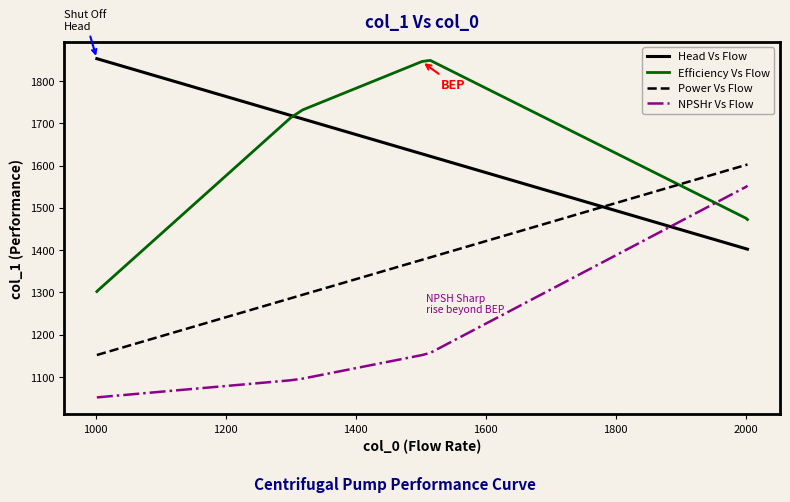

Which series has the largest range (max minus min)?

Efficiency Vs Flow